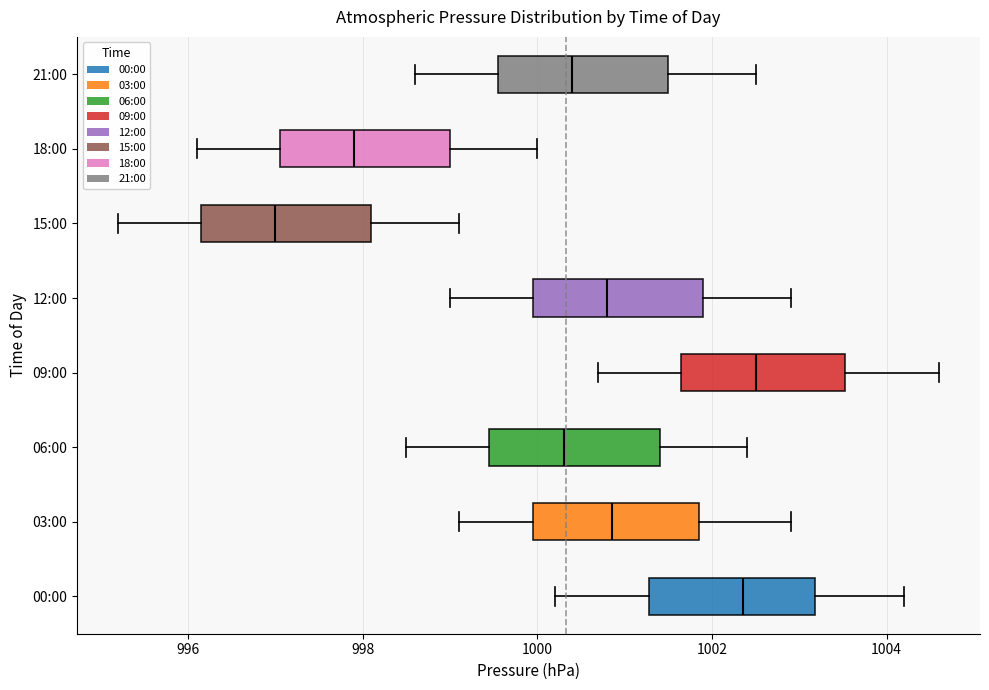

Reading bottom to top, read every box against the x-axis: the position of its median line, the range the box covers, and the ends of its whiskers. The values are not printed on the chart, so give them approximately, as read against the axis.

00:00: median 1002.4, box 1001.2 to 1003.2, whiskers 1000.2 to 1004.2
03:00: median 1000.8, box 1000.0 to 1001.8, whiskers 999.2 to 1003.0
06:00: median 1000.4, box 999.4 to 1001.4, whiskers 998.6 to 1002.4
09:00: median 1002.6, box 1001.6 to 1003.6, whiskers 1000.8 to 1004.6
12:00: median 1000.8, box 1000.0 to 1002.0, whiskers 999.0 to 1003.0
15:00: median 997.0, box 996.2 to 998.2, whiskers 995.2 to 999.2
18:00: median 998.0, box 997.0 to 999.0, whiskers 996.2 to 1000.0
21:00: median 1000.4, box 999.6 to 1001.6, whiskers 998.6 to 1002.6